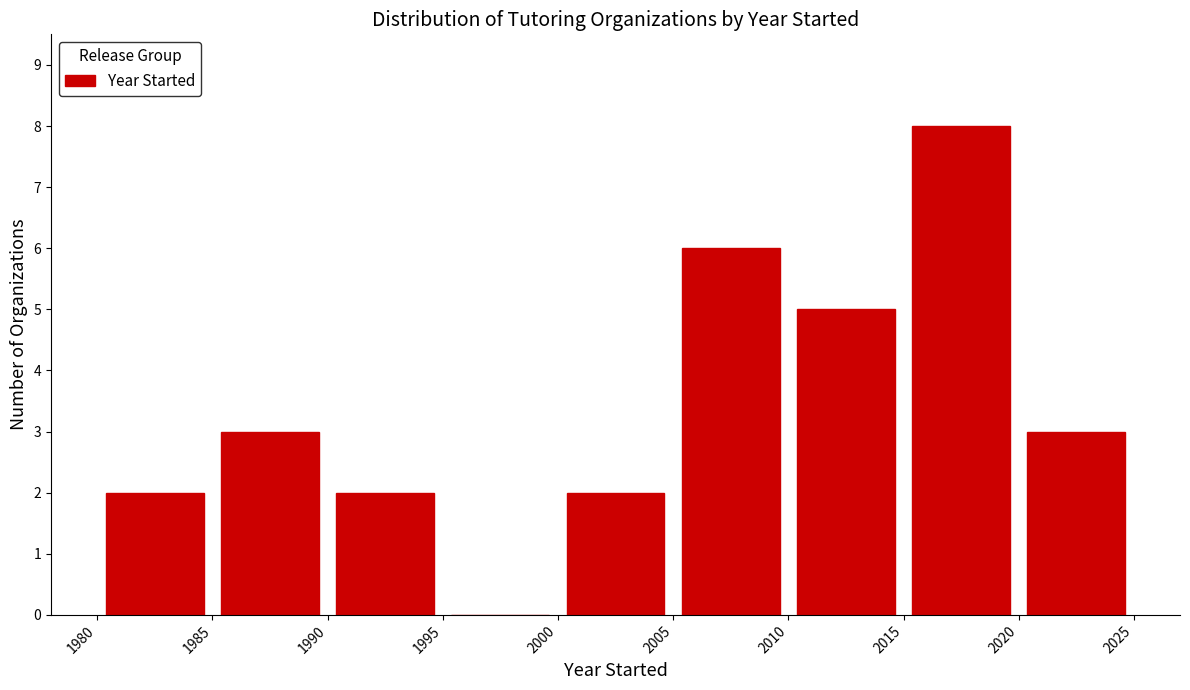

Which range on the x-axis has the tallest bar?

2015 to 2020